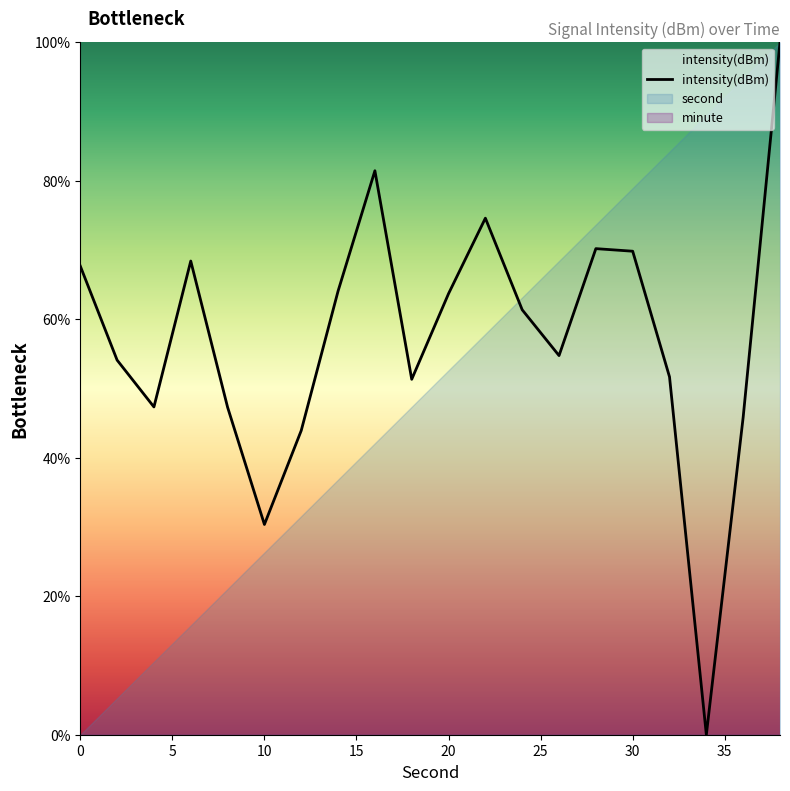

What is the value of the 1st point from the left?

67.7